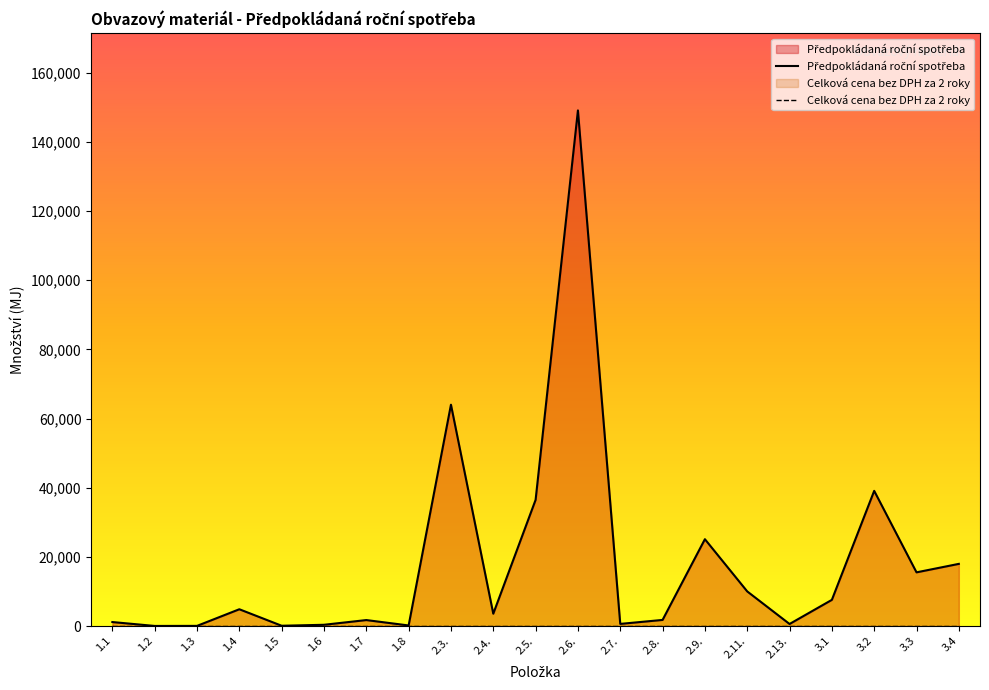

What is the difference between the highest and lowest values at 1.8?

197